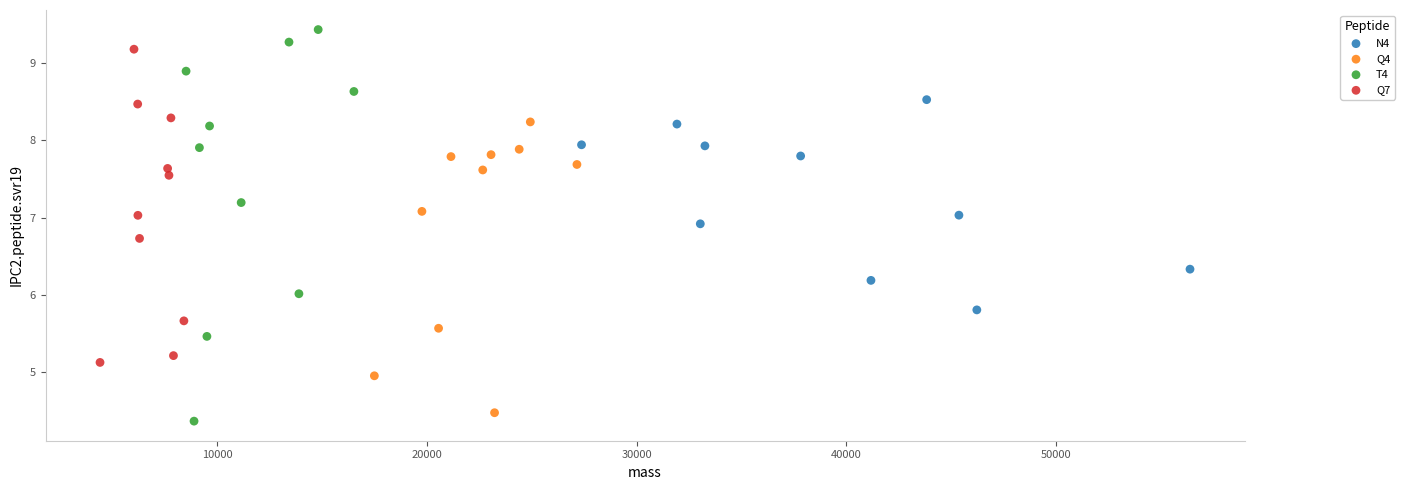

Which series reaches the maximum Y coordinate?

T4